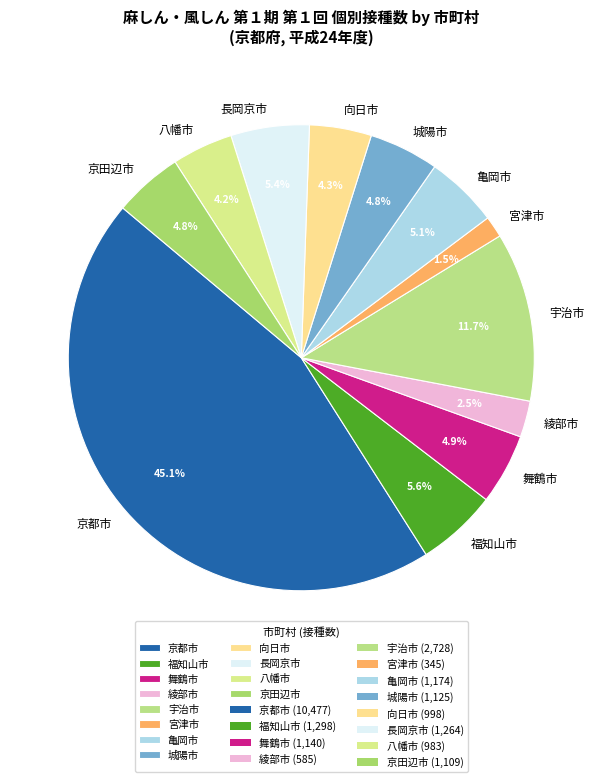

Approximately how many times larger is the value at 宇治市 compared to 舞鶴市?

2.4